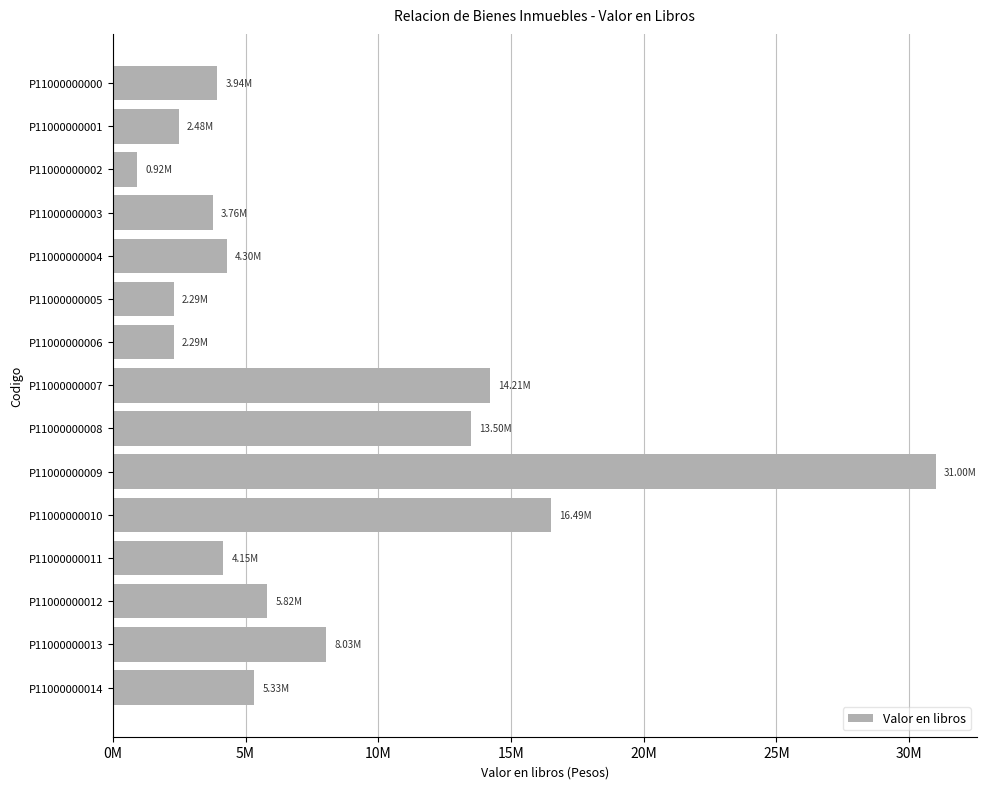

Are the bars horizontal?

Yes